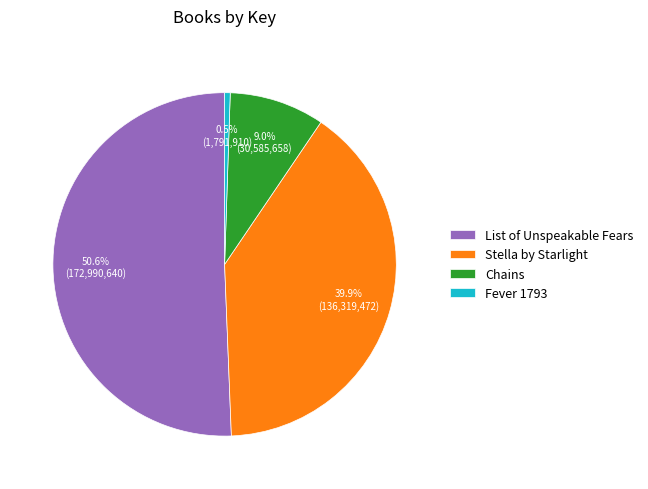

What percentage do List of Unspeakable Fears and Stella by Starlight together represent?

90.5%